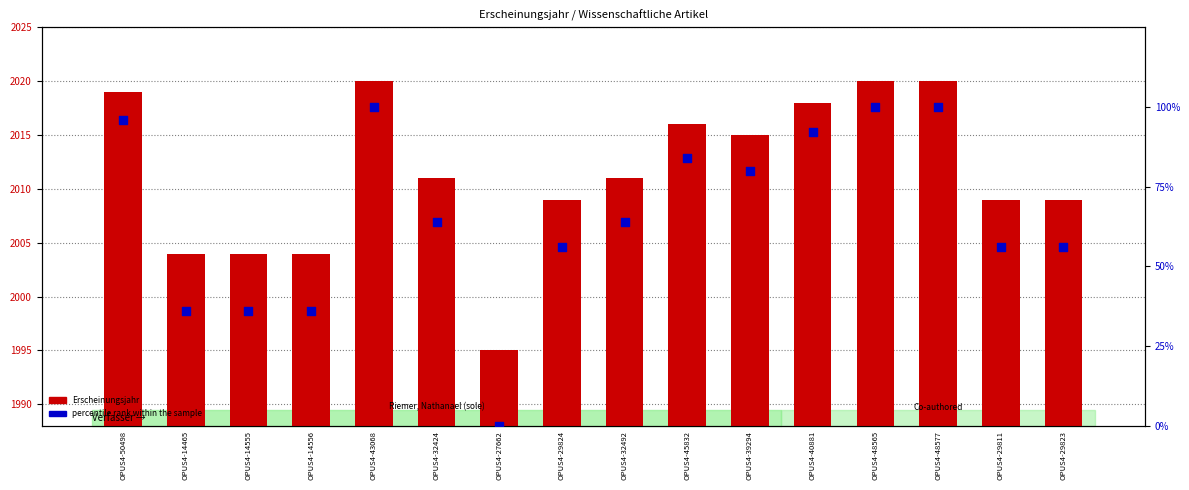

Which series reaches the minimum Y coordinate?

percentile rank within the sample